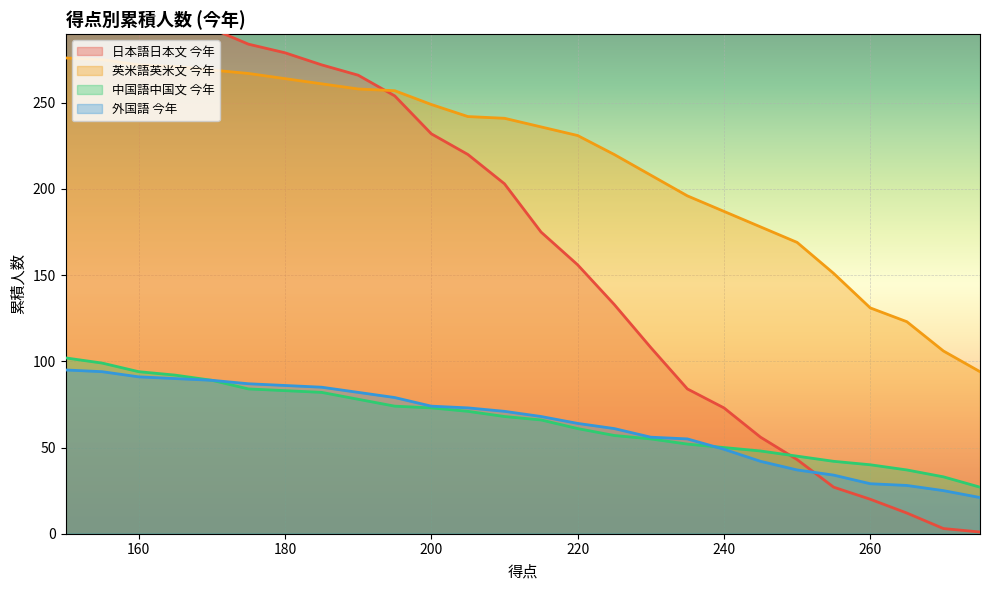

True or false: 日本語日本文 今年 and 中国語中国文 今年 cross at least once.

True